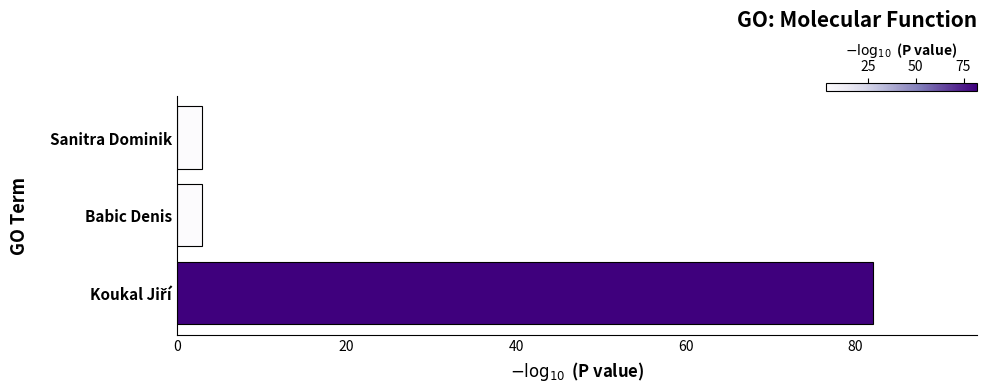

Reading top to bottom, list all the values displayed in this chart.

3	3	82